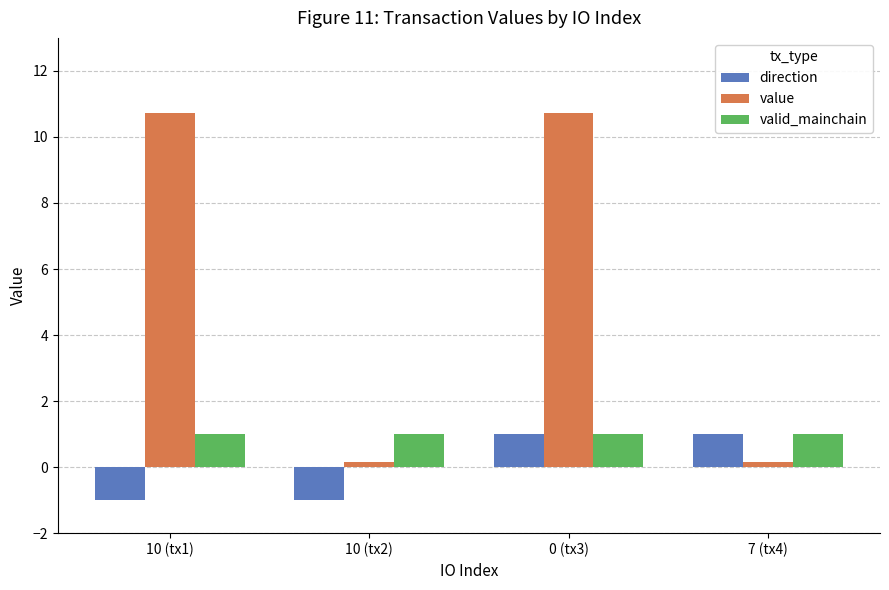

What is the label of the 3rd bar from the right?

10 (tx2)